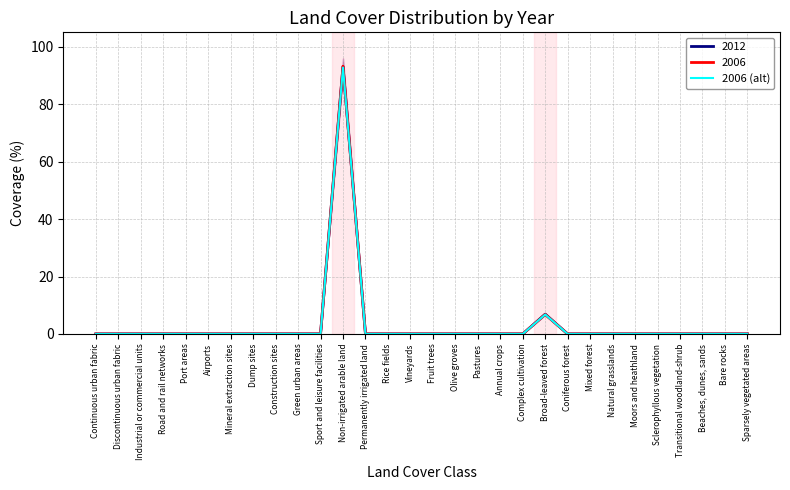

Is this an area chart (filled region under the line)?

No